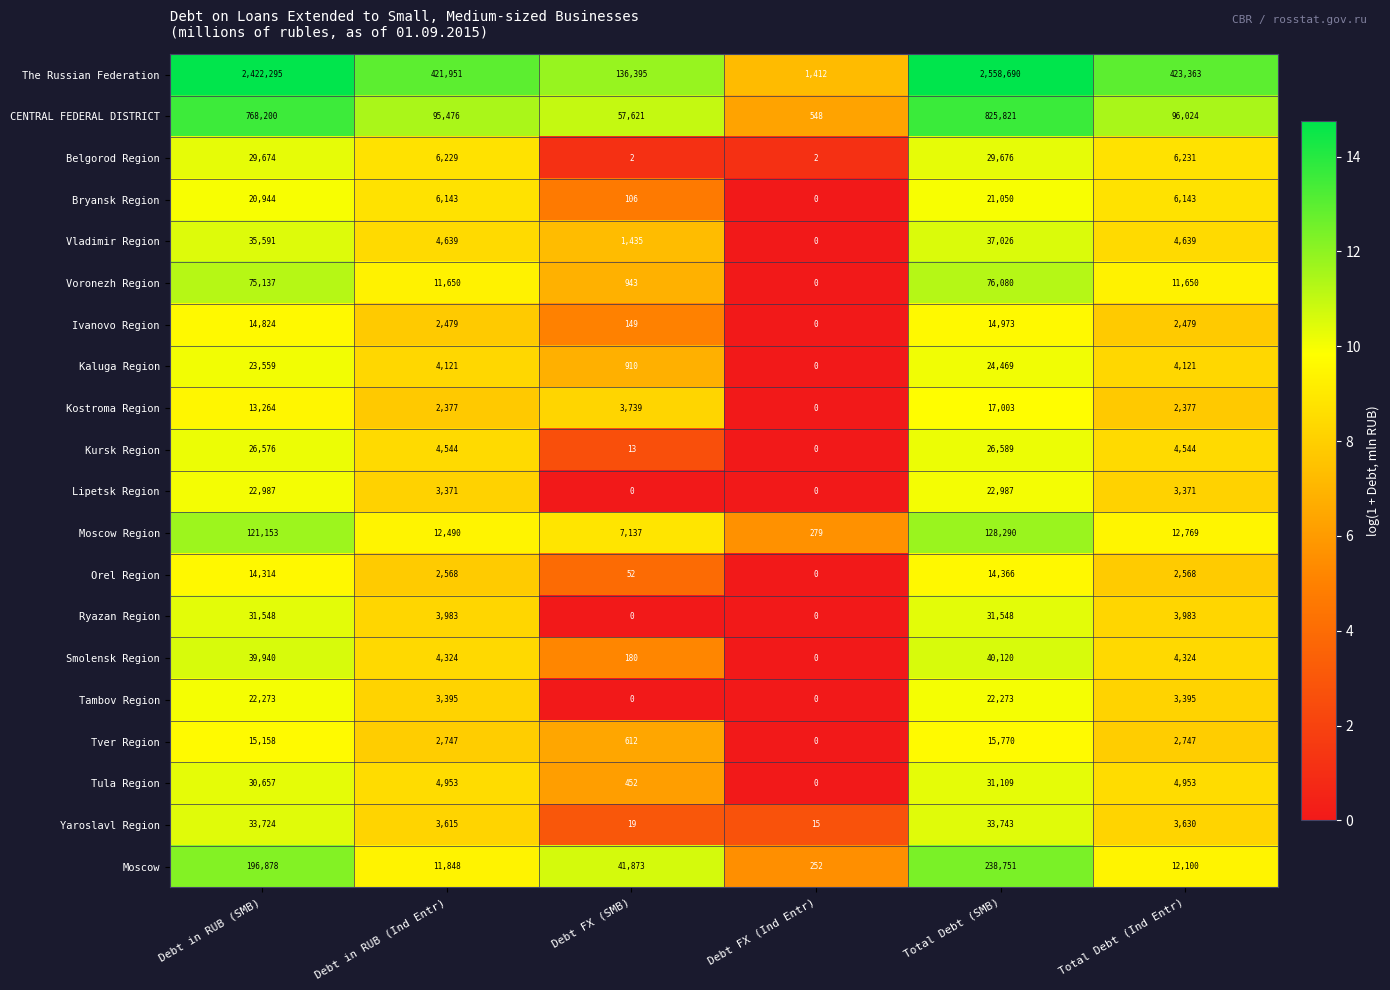

What is the sum of the Ryazan Region values at Debt FX (SMB) and Debt in RUB (Ind Entr)?

3983